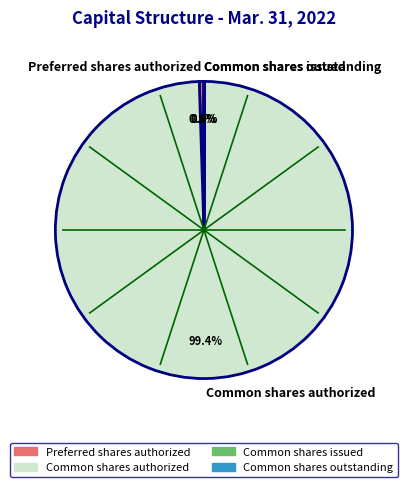

What is the largest slice in the pie chart?

Common shares authorized